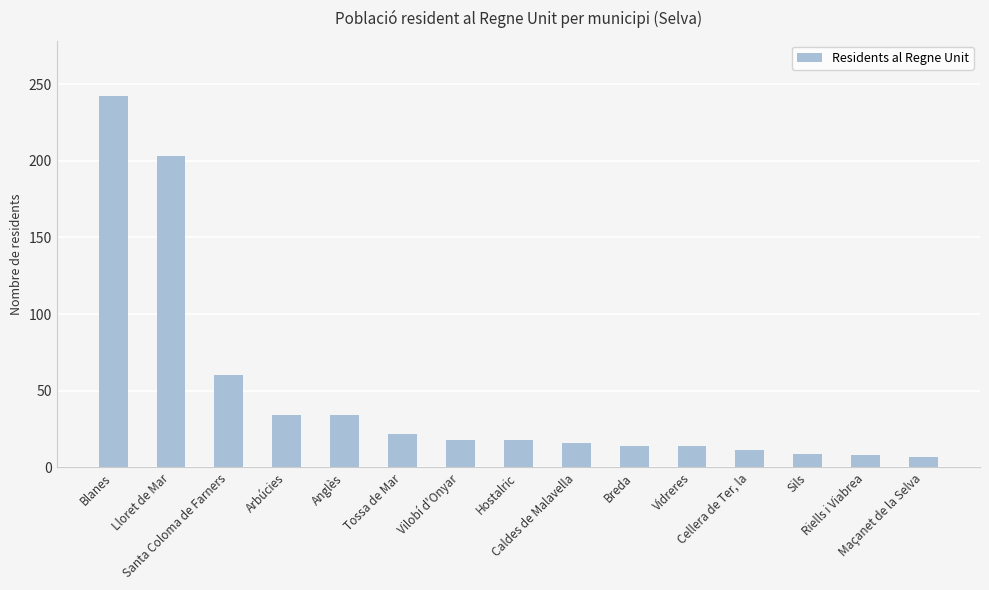

How many bars are there in total?

15